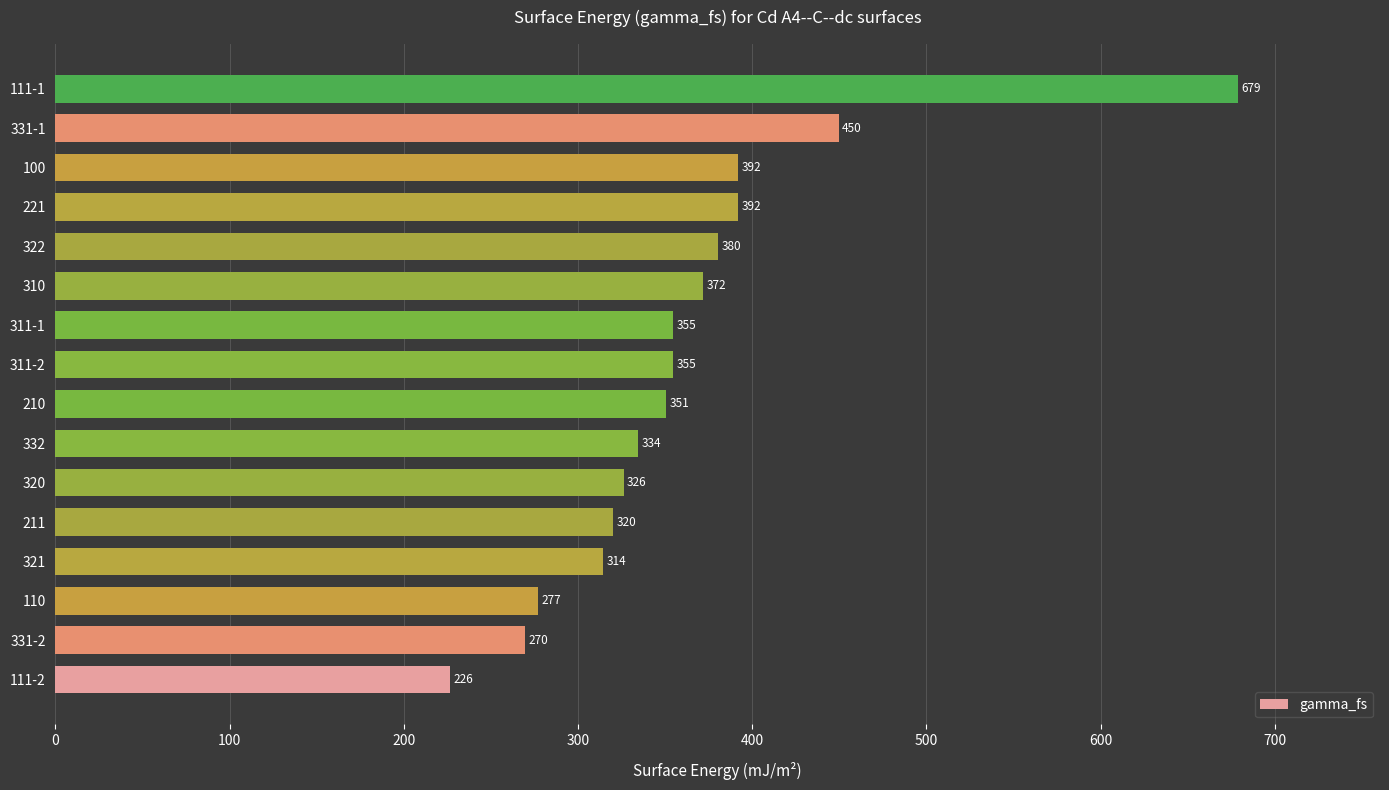

Which has a higher value, 310 or 210?

310